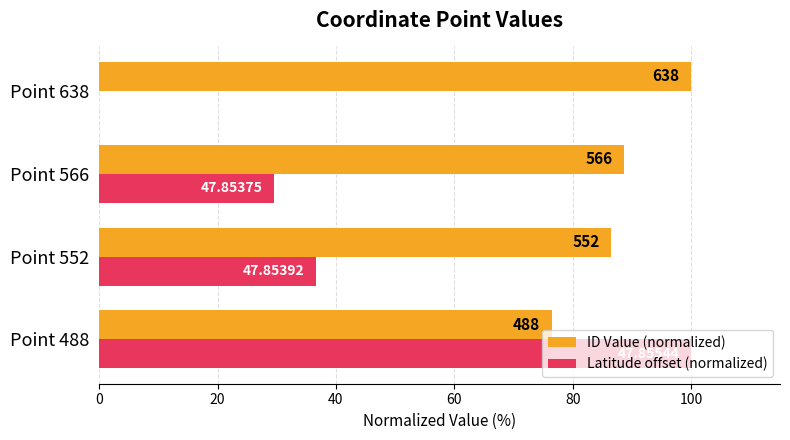

What is the greatest value displayed?

100.0